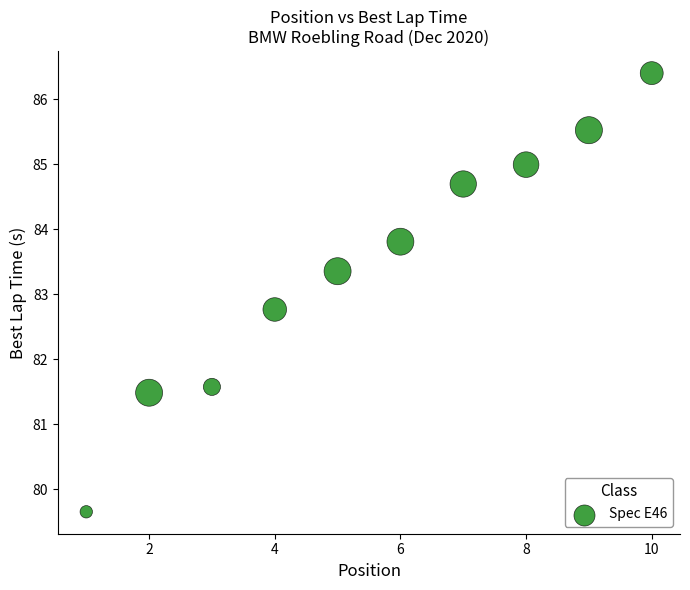

What is the average X value?

5.5